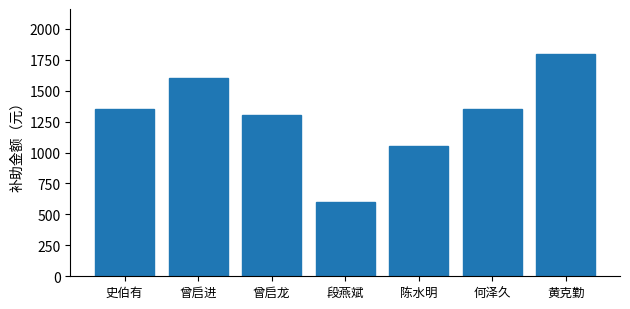

Reading left to right, extract all data points from this chart.

1350	1600	1300	600	1050	1350	1800